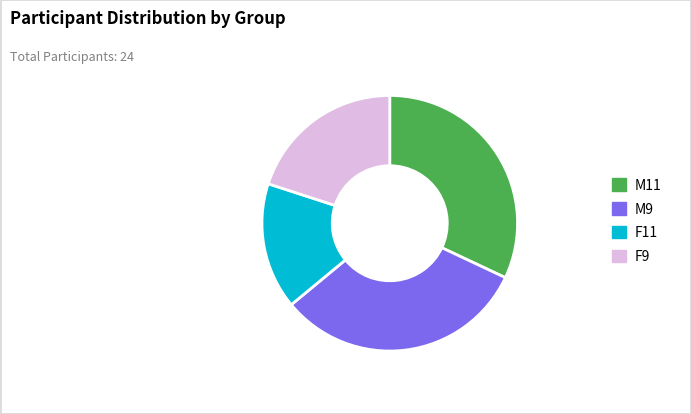

Which category has the smallest portion of the pie?

F11